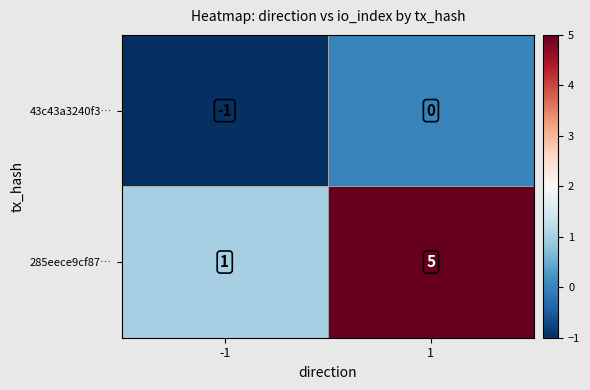

What is the difference between the 285eece9cf87… values at -1 and 1?

4